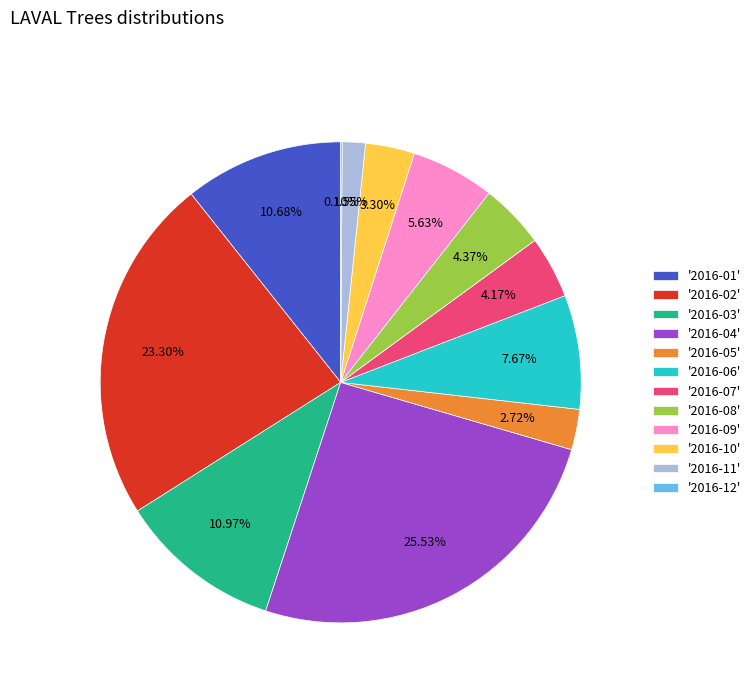

What is the ratio of the value at '2016-02' to the value at '2016-11'?

15.0